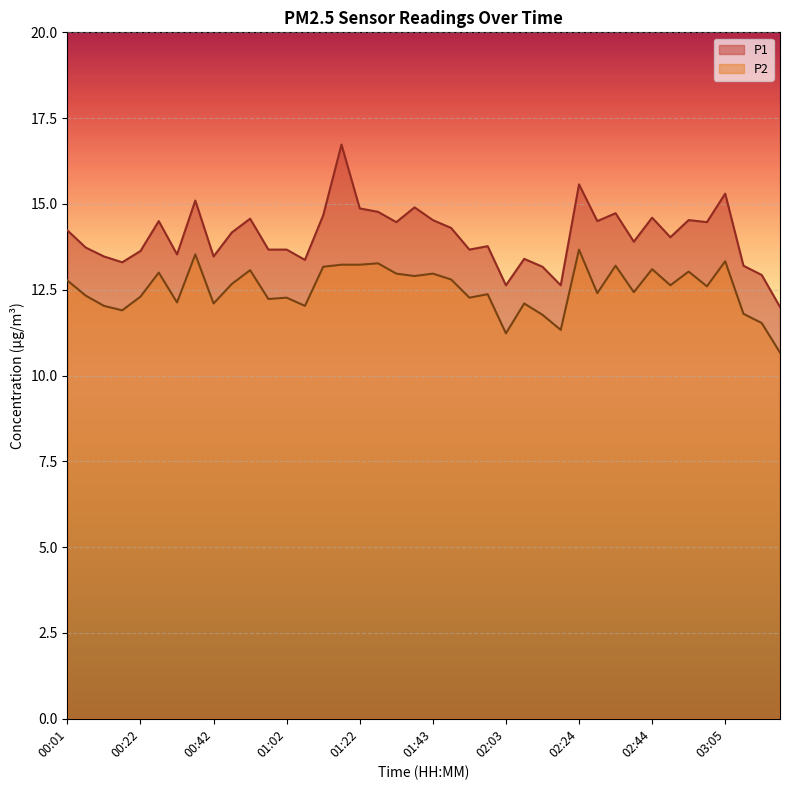

What position from the right is 01:58?

17